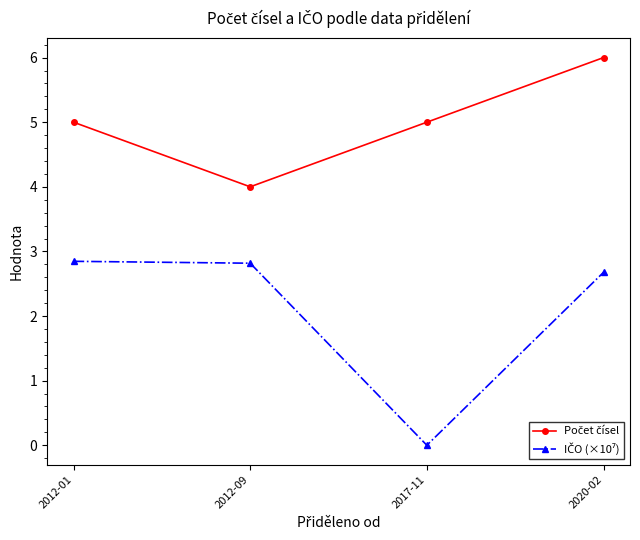

At which category is the sum across all series the highest?

2020-02